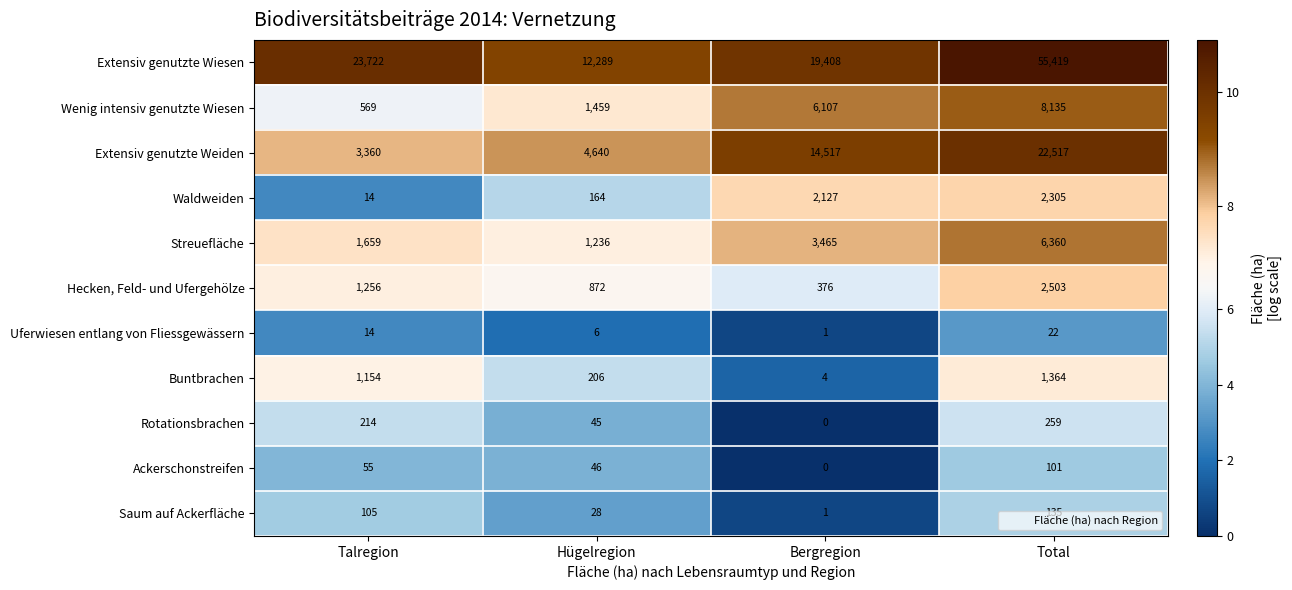

At which label does Streuefläche reach its minimum?

Hügelregion